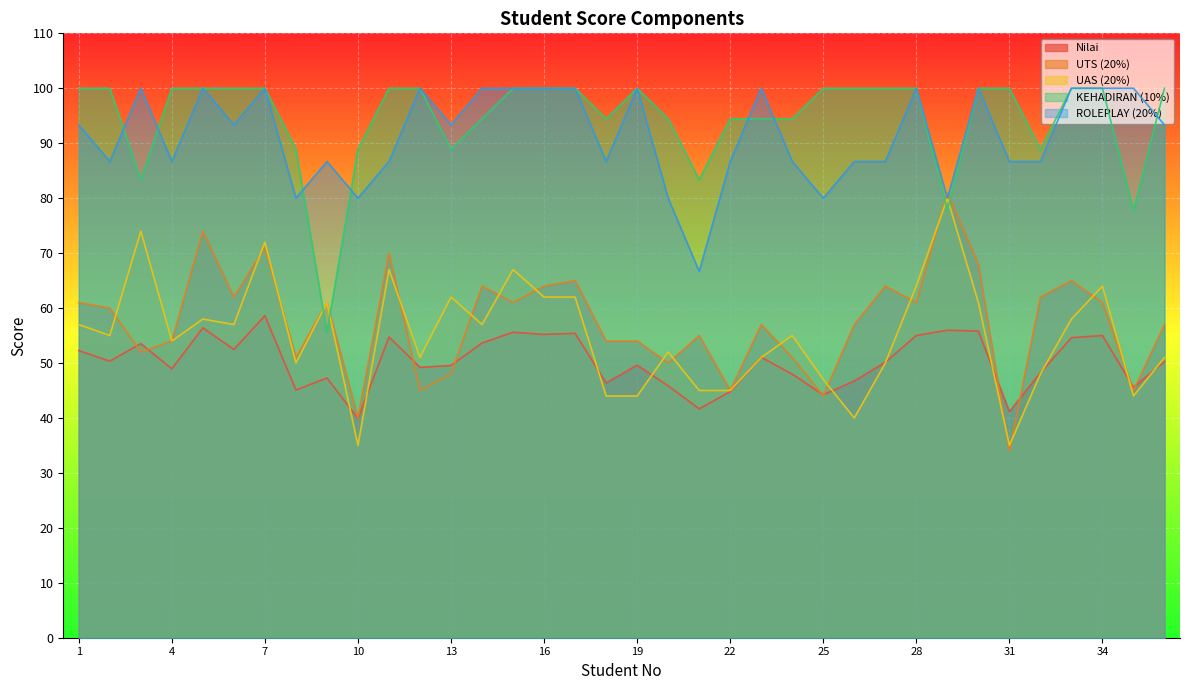

What is the difference between the UTS (20%) values at 6 and 26?

5.0